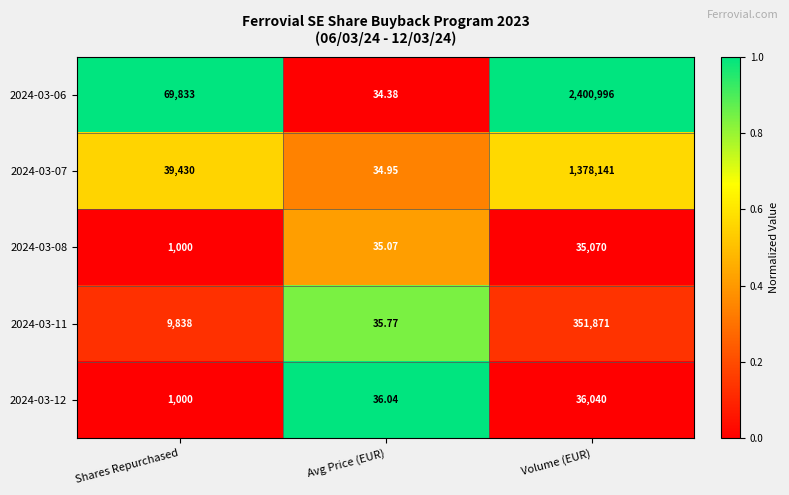

List the labels in order of 2024-03-06 value, smallest first.

Avg Price (EUR), Shares Repurchased, Volume (EUR)